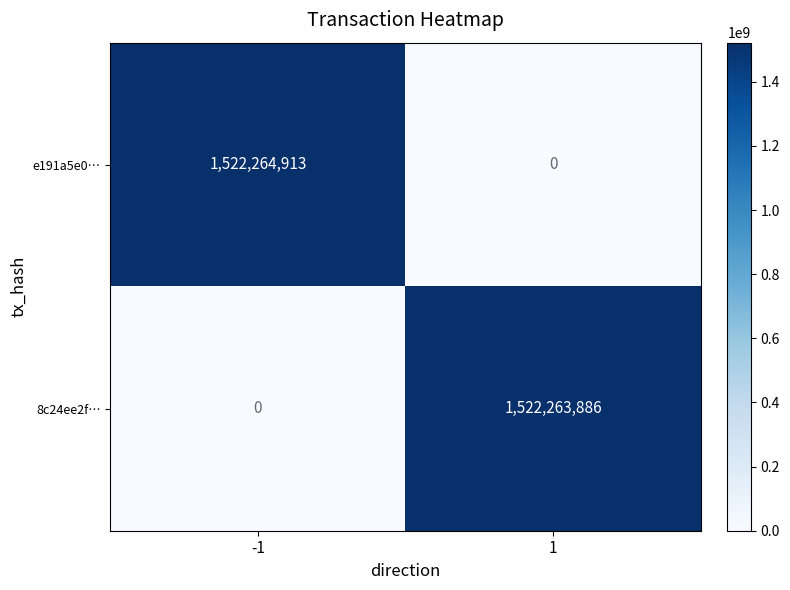

Which series has the largest range (max minus min)?

e191a5e0…